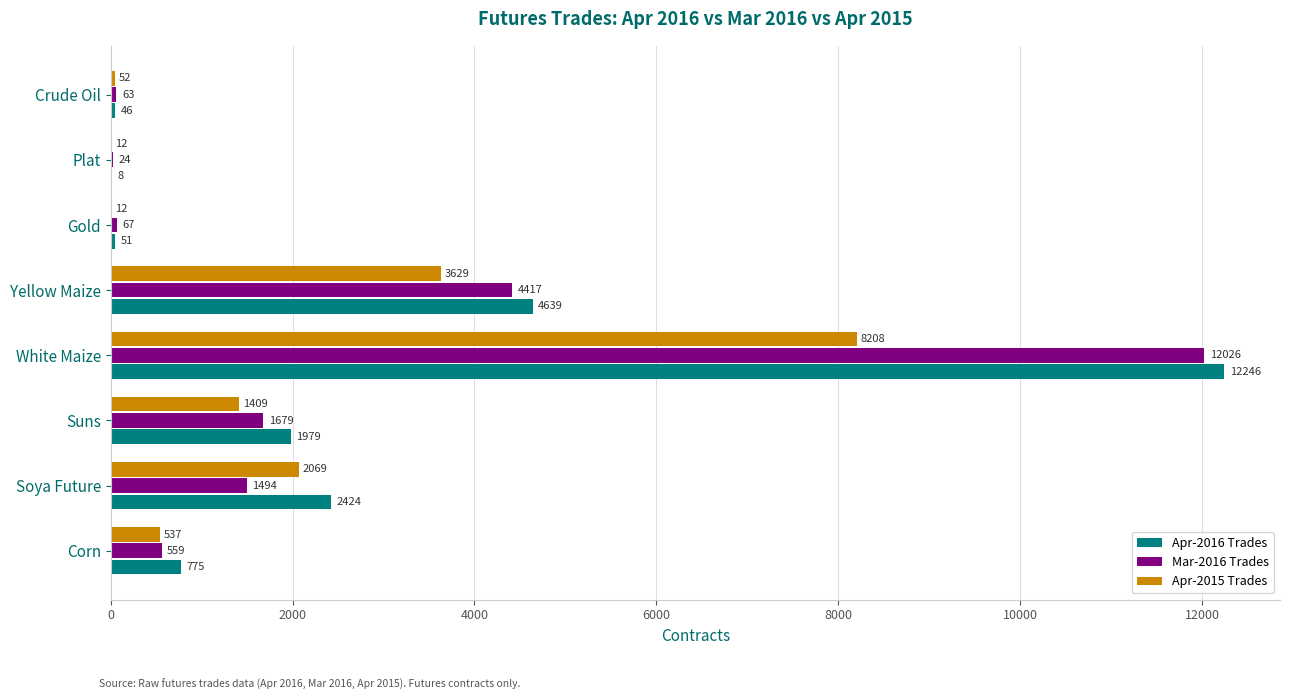

Is it true that Mar-2016 Trades equals 67 at Gold?

True